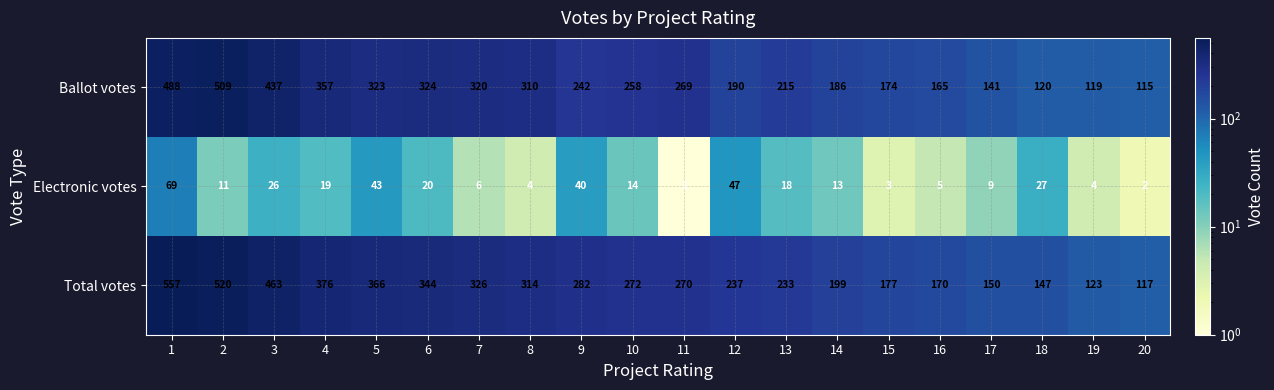

Is it true that Electronic votes equals 8 at 14?

False